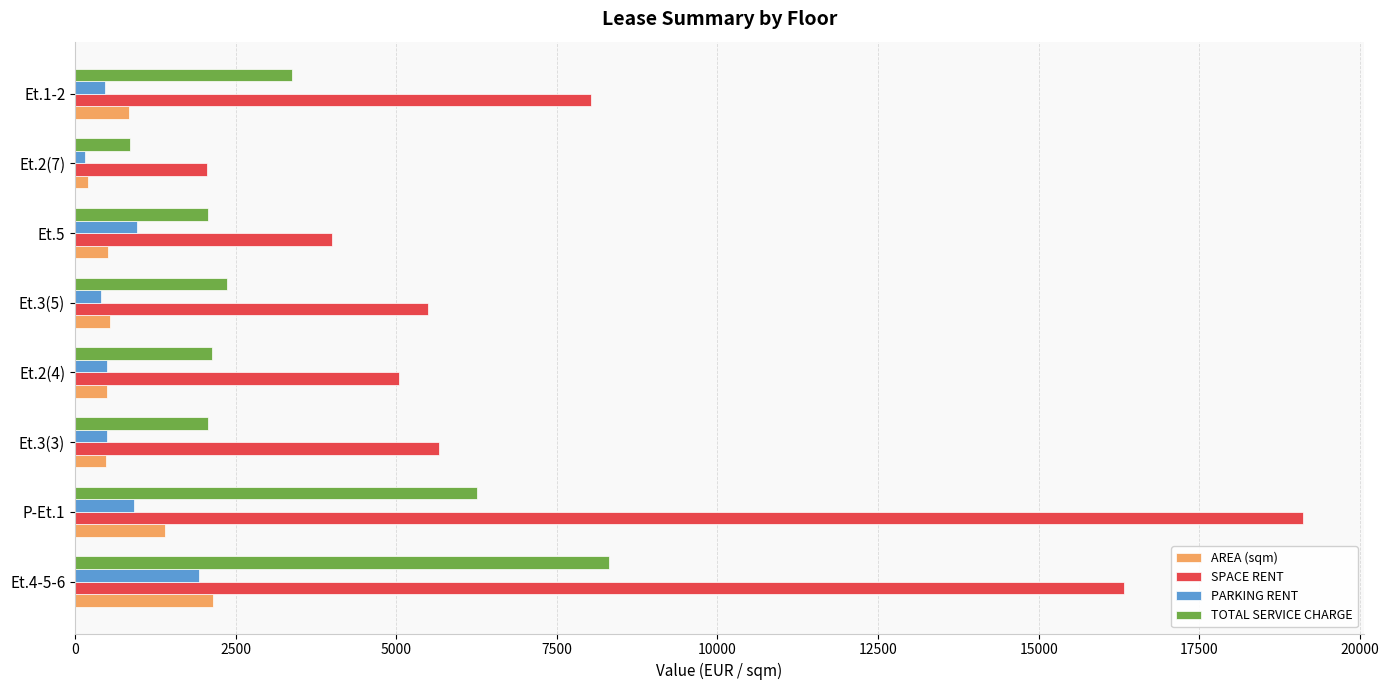

Which series changed the most between Et.3(5) and Et.2(7)?

SPACE RENT